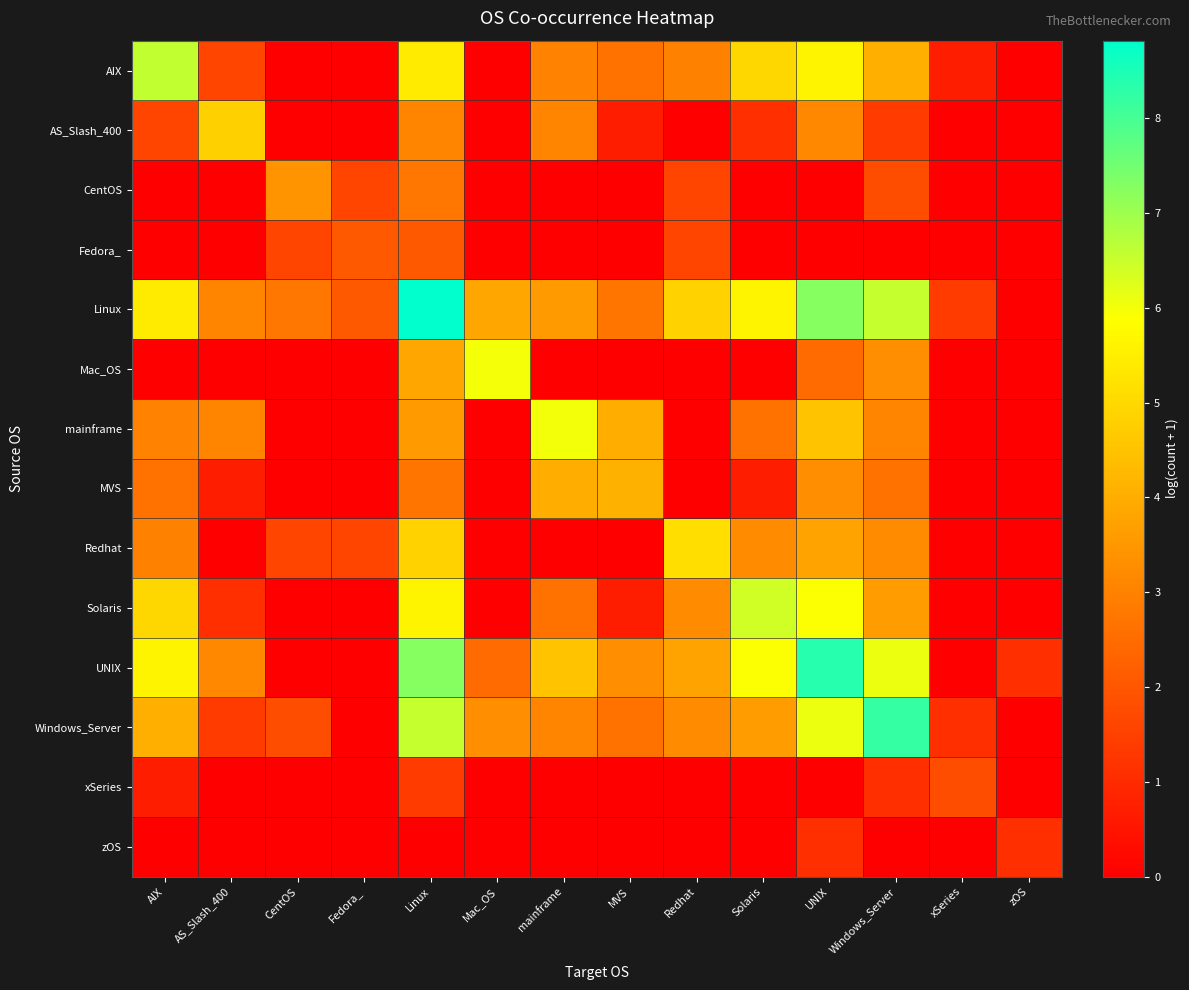

Reading left to right, extract all data points from this chart.

AIX: AIX=6.6	AS_Slash_400=1.6	CentOS=0.0	Fedora_=0.0	Linux=5.4	Mac_OS=0.0	mainframe=3.0	MVS=2.6	Redhat=3.0	Solaris=5.0	UNIX=5.6	Windows_Server=4.1	xSeries=0.7	zOS=0.0
AS_Slash_400: AIX=1.6	AS_Slash_400=4.8	CentOS=0.0	Fedora_=0.0	Linux=3.1	Mac_OS=0.0	mainframe=3.1	MVS=0.7	Redhat=0.0	Solaris=1.1	UNIX=3.1	Windows_Server=1.4	xSeries=0.0	zOS=0.0
CentOS: AIX=0.0	AS_Slash_400=0.0	CentOS=3.4	Fedora_=1.6	Linux=2.8	Mac_OS=0.0	mainframe=0.0	MVS=0.0	Redhat=1.6	Solaris=0.0	UNIX=0.0	Windows_Server=1.8	xSeries=0.0	zOS=0.0
Fedora_: AIX=0.0	AS_Slash_400=0.0	CentOS=1.6	Fedora_=2.1	Linux=2.1	Mac_OS=0.0	mainframe=0.0	MVS=0.0	Redhat=1.6	Solaris=0.0	UNIX=0.0	Windows_Server=0.0	xSeries=0.0	zOS=0.0
Linux: AIX=5.4	AS_Slash_400=3.1	CentOS=2.8	Fedora_=2.1	Linux=8.8	Mac_OS=3.8	mainframe=3.6	MVS=2.7	Redhat=4.8	Solaris=5.6	UNIX=7.3	Windows_Server=6.5	xSeries=1.4	zOS=0.0
Mac_OS: AIX=0.0	AS_Slash_400=0.0	CentOS=0.0	Fedora_=0.0	Linux=3.8	Mac_OS=6.0	mainframe=0.0	MVS=0.0	Redhat=0.0	Solaris=0.0	UNIX=2.5	Windows_Server=3.3	xSeries=0.0	zOS=0.0
mainframe: AIX=3.0	AS_Slash_400=3.1	CentOS=0.0	Fedora_=0.0	Linux=3.6	Mac_OS=0.0	mainframe=6.0	MVS=4.0	Redhat=0.0	Solaris=2.6	UNIX=4.5	Windows_Server=3.1	xSeries=0.0	zOS=0.0
MVS: AIX=2.6	AS_Slash_400=0.7	CentOS=0.0	Fedora_=0.0	Linux=2.7	Mac_OS=0.0	mainframe=4.0	MVS=4.1	Redhat=0.0	Solaris=0.7	UNIX=3.3	Windows_Server=2.6	xSeries=0.0	zOS=0.0
Redhat: AIX=3.0	AS_Slash_400=0.0	CentOS=1.6	Fedora_=1.6	Linux=4.8	Mac_OS=0.0	mainframe=0.0	MVS=0.0	Redhat=5.1	Solaris=3.2	UNIX=3.8	Windows_Server=3.2	xSeries=0.0	zOS=0.0
Solaris: AIX=5.0	AS_Slash_400=1.1	CentOS=0.0	Fedora_=0.0	Linux=5.6	Mac_OS=0.0	mainframe=2.6	MVS=0.7	Redhat=3.2	Solaris=6.4	UNIX=5.9	Windows_Server=3.6	xSeries=0.0	zOS=0.0
UNIX: AIX=5.6	AS_Slash_400=3.1	CentOS=0.0	Fedora_=0.0	Linux=7.3	Mac_OS=2.5	mainframe=4.5	MVS=3.3	Redhat=3.8	Solaris=5.9	UNIX=8.4	Windows_Server=6.1	xSeries=0.0	zOS=1.1
Windows_Server: AIX=4.1	AS_Slash_400=1.4	CentOS=1.8	Fedora_=0.0	Linux=6.5	Mac_OS=3.3	mainframe=3.1	MVS=2.6	Redhat=3.2	Solaris=3.6	UNIX=6.1	Windows_Server=8.2	xSeries=1.1	zOS=0.0
xSeries: AIX=0.7	AS_Slash_400=0.0	CentOS=0.0	Fedora_=0.0	Linux=1.4	Mac_OS=0.0	mainframe=0.0	MVS=0.0	Redhat=0.0	Solaris=0.0	UNIX=0.0	Windows_Server=1.1	xSeries=1.8	zOS=0.0
zOS: AIX=0.0	AS_Slash_400=0.0	CentOS=0.0	Fedora_=0.0	Linux=0.0	Mac_OS=0.0	mainframe=0.0	MVS=0.0	Redhat=0.0	Solaris=0.0	UNIX=1.1	Windows_Server=0.0	xSeries=0.0	zOS=1.1